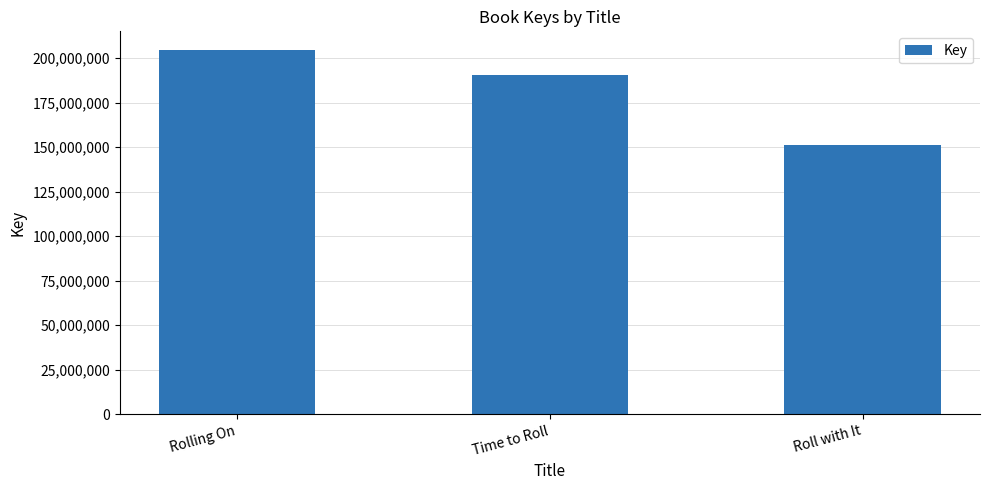

What is the value of the 2nd bar from the left?

190344953